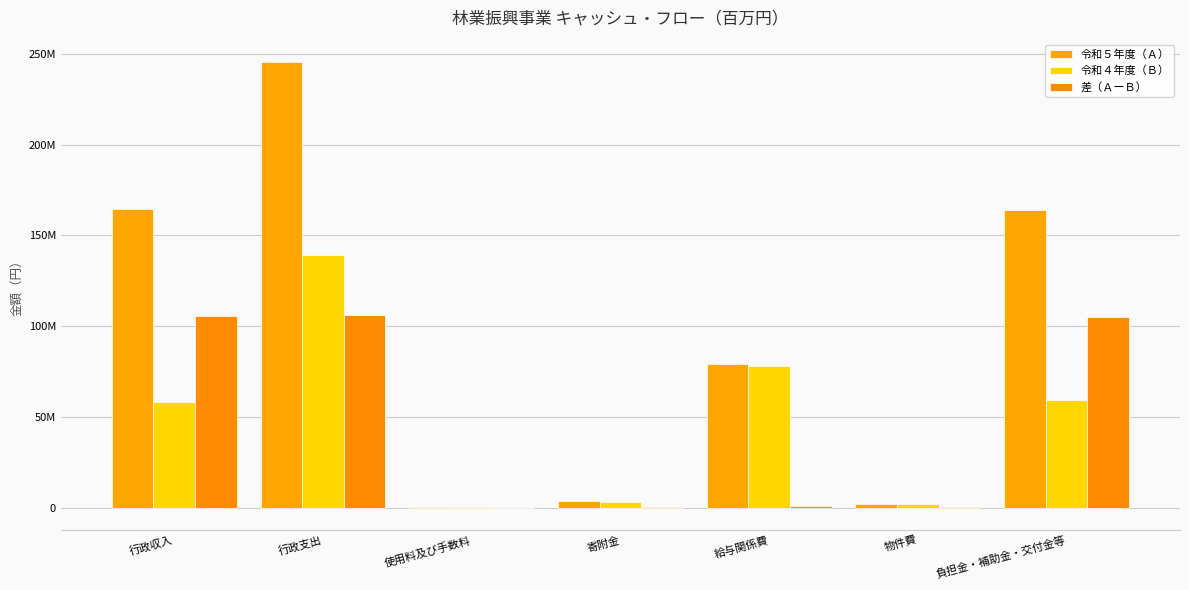

Are the bars grouped side by side (vs. stacked)?

Yes